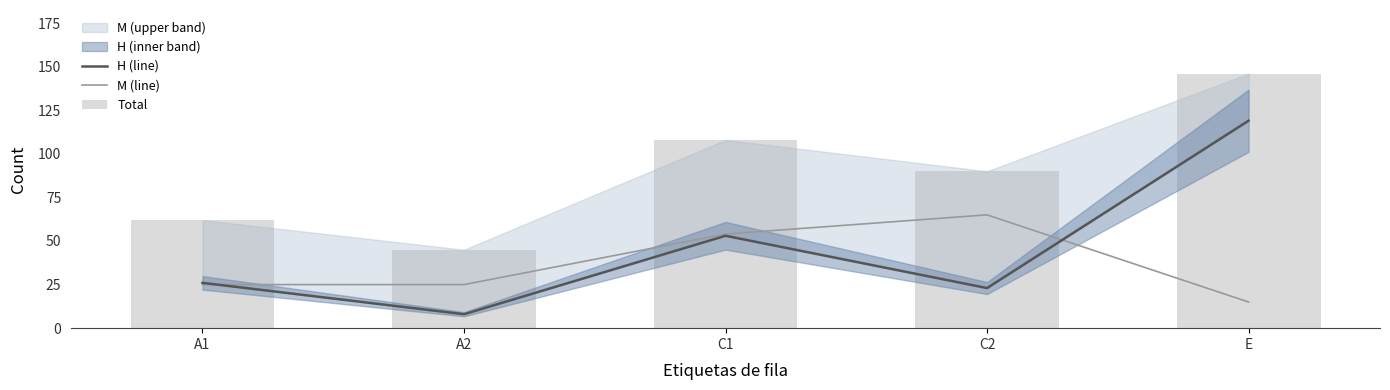

What is the spread (max minus min) of values at A1?

37